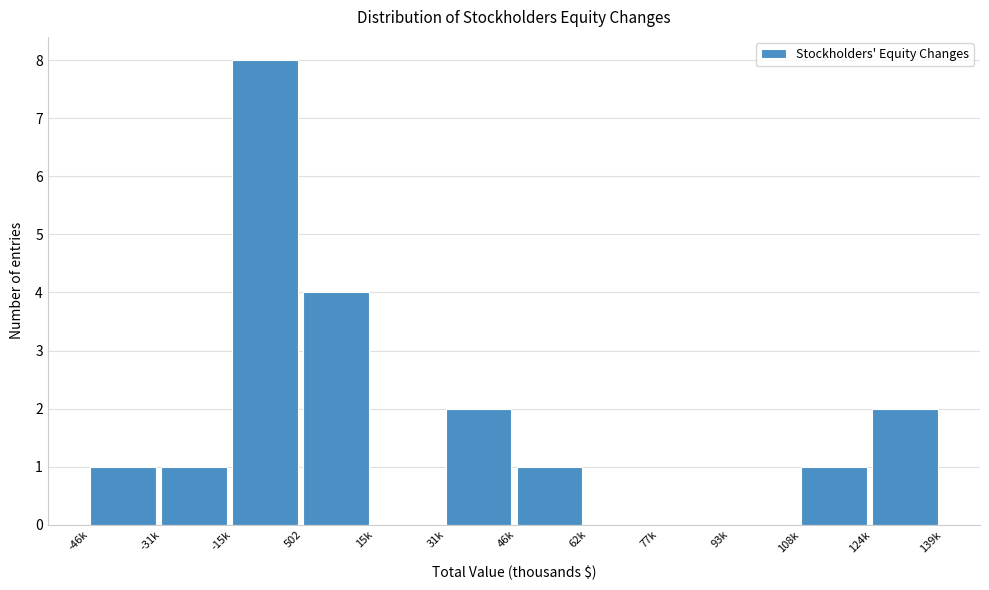

Reading left to right, extract all data points from this chart.

-46k=1	-31k=1	-15k=8	502=4	15k=0	31k=2	46k=1	62k=0	77k=0	93k=0	108k=1	124k=2